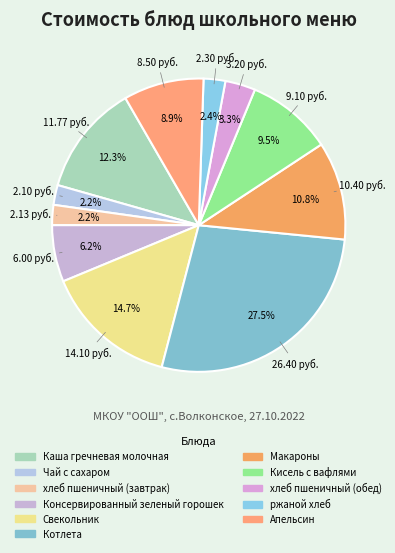

Rank the categories by value from lowest to highest.

Чай с сахаром, хлеб пшеничный (завтрак), ржаной хлеб, хлеб пшеничный (обед), Консервированный зеленый горошек, Апельсин, Кисель с вафлями, Макароны, Каша гречневая молочная, Свекольник, Котлета